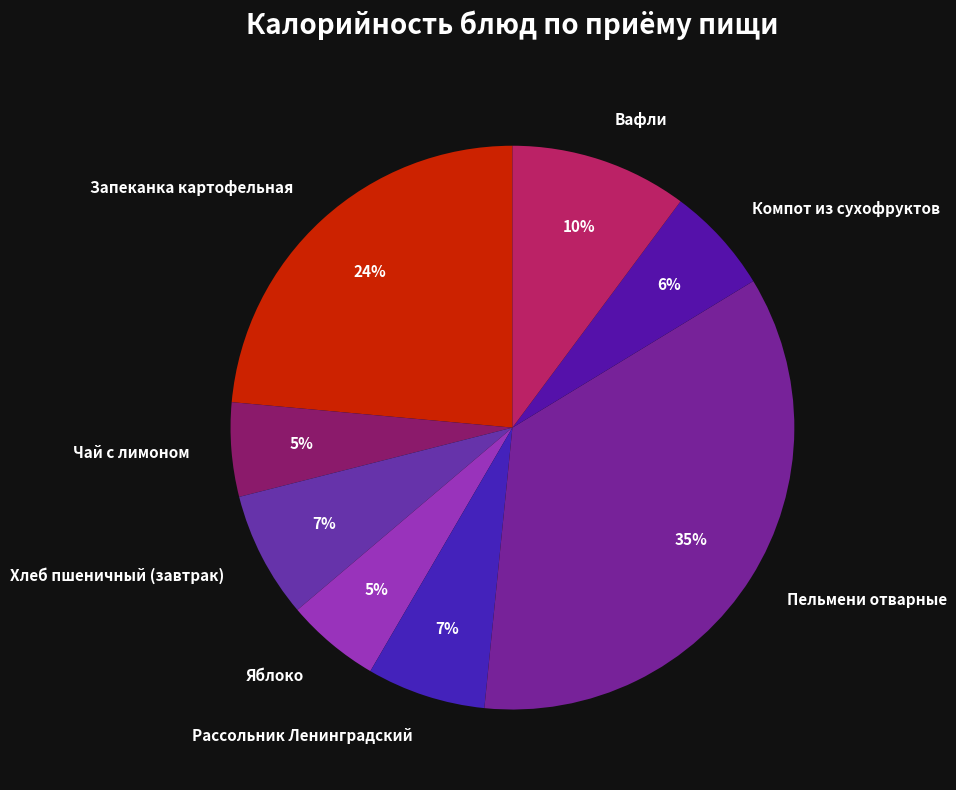

To the nearest percent, what portion does Рассольник Ленинградский represent?

7%